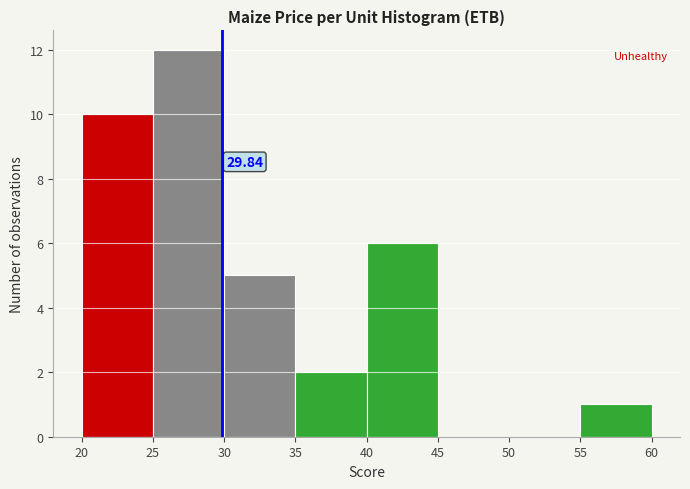

Over which range of the x-axis is the bar tallest?

25 to 30